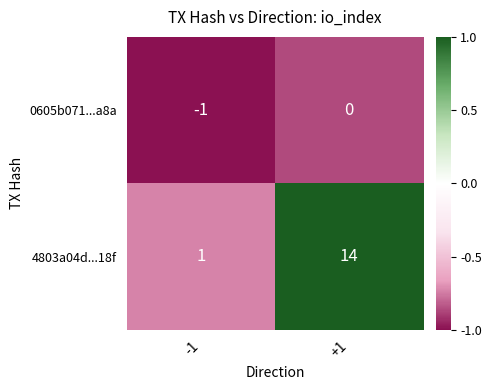

The 4803a04d...18f series shows 14 at +1. True or false?

True